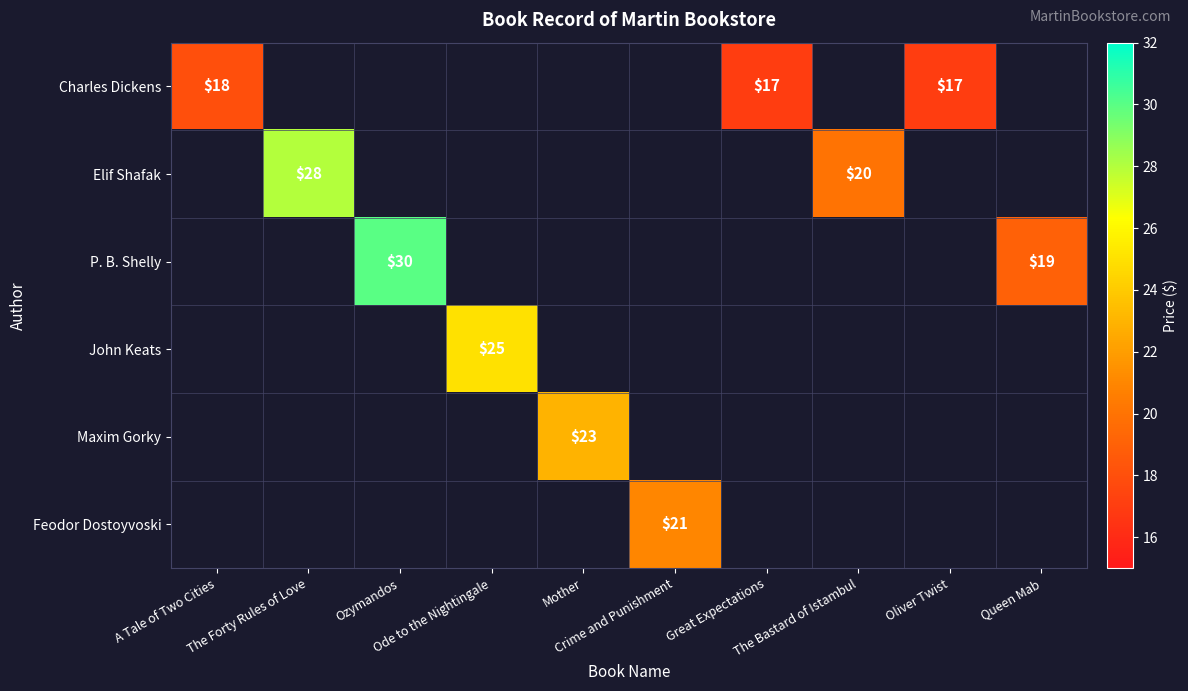

What is the difference between the maximum and minimum values in the Feodor Dostoyvoski series?

21